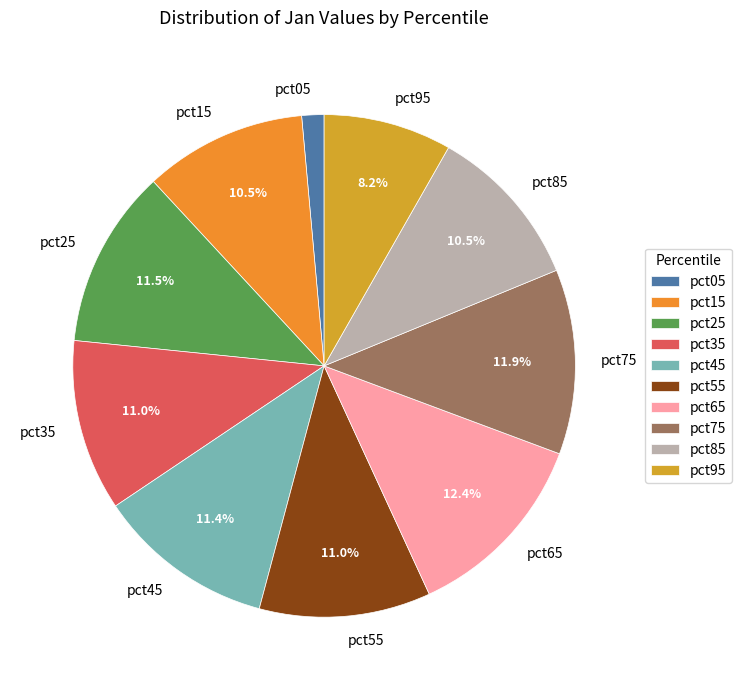

Which has a higher value, pct55 or pct05?

pct55